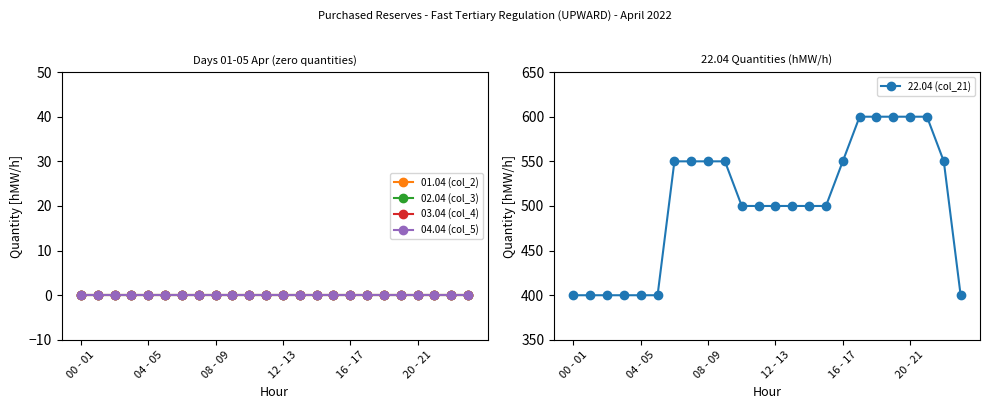

At how many categories does at least one series exceed 267?

24